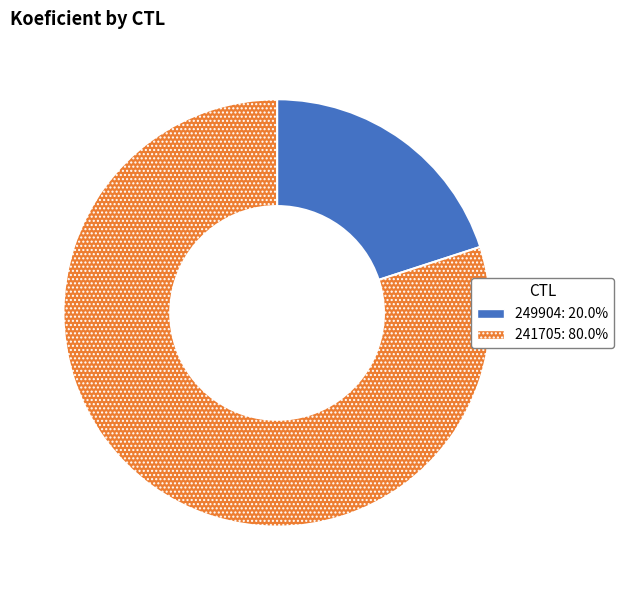

Which category has the smallest portion of the pie?

249904